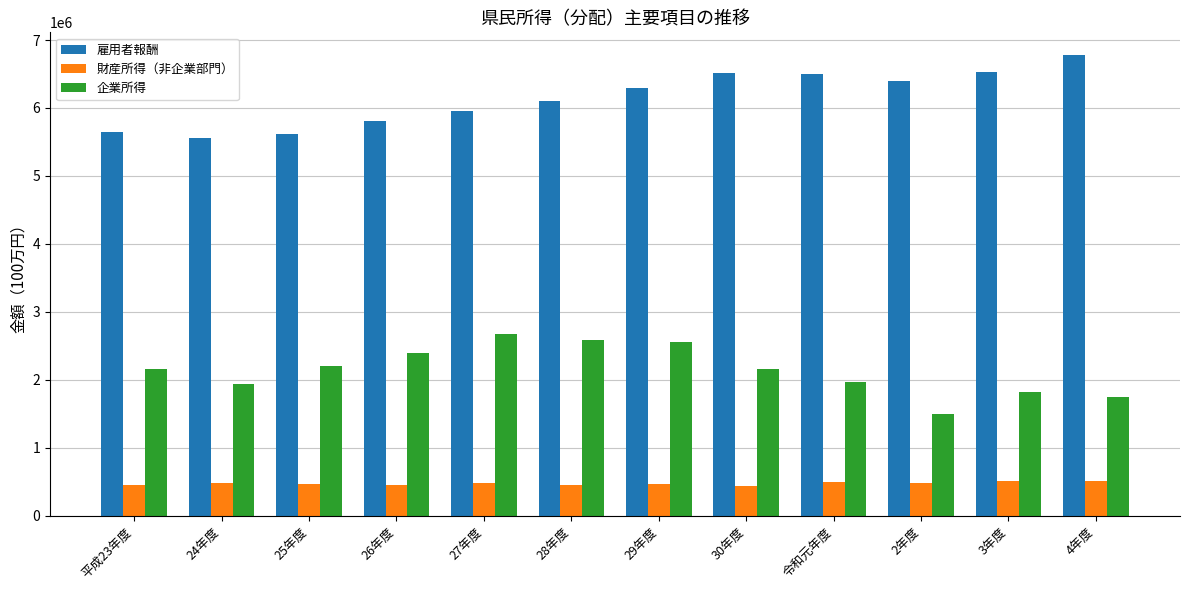

What is the spread (max minus min) of values at 26年度?

5356494